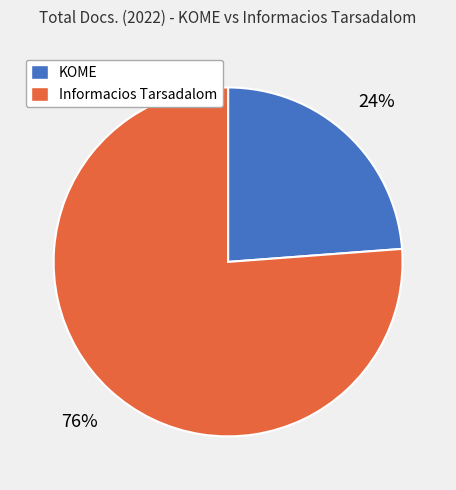

Between KOME and Informacios Tarsadalom, which is larger?

Informacios Tarsadalom